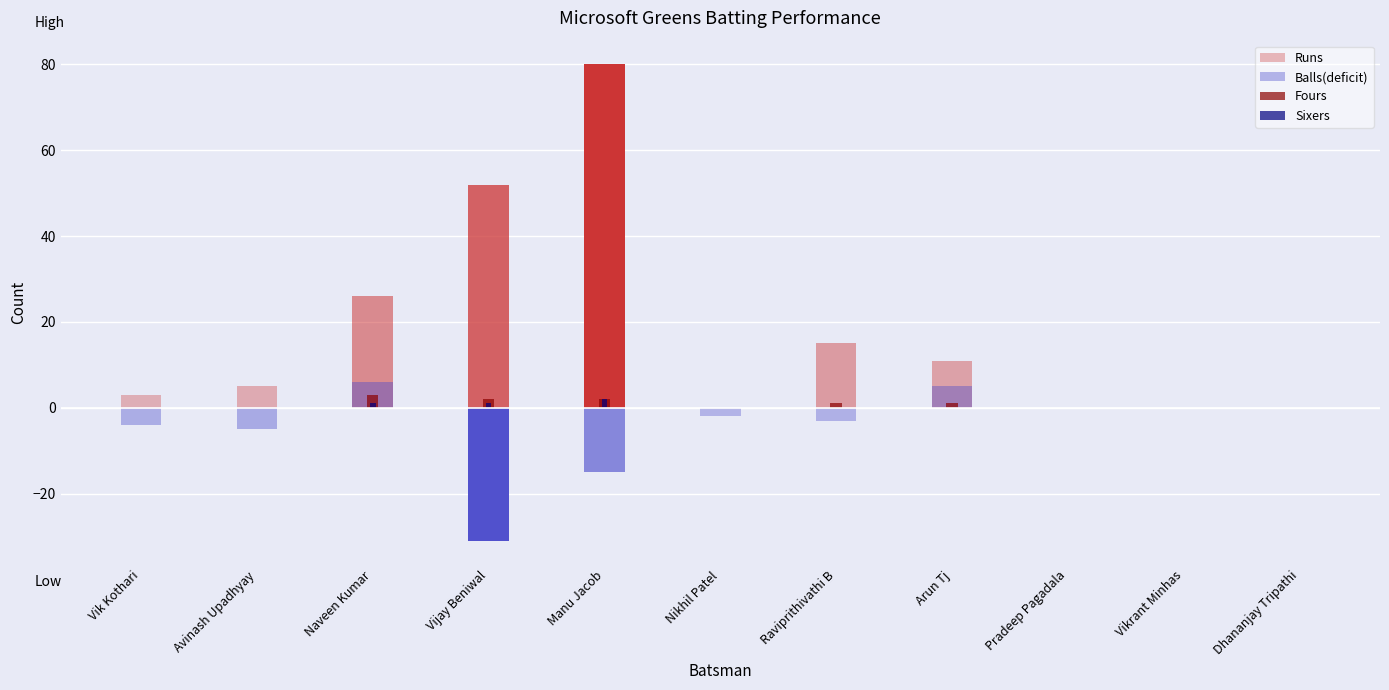

What is the label of the 4th bar from the right?

Arun Tj